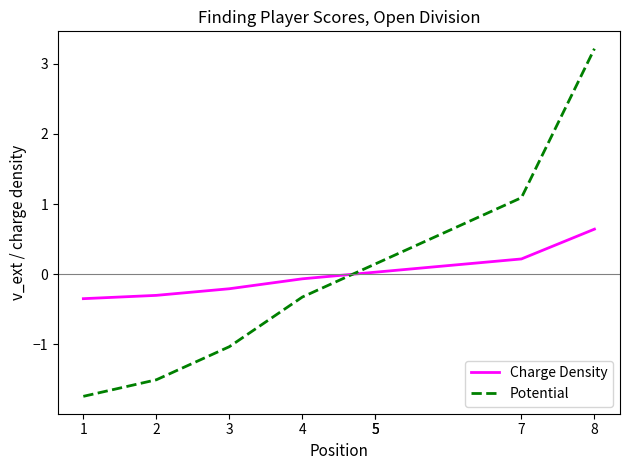

True or false: Charge Density has more than 1 points higher than both neighbors.

False